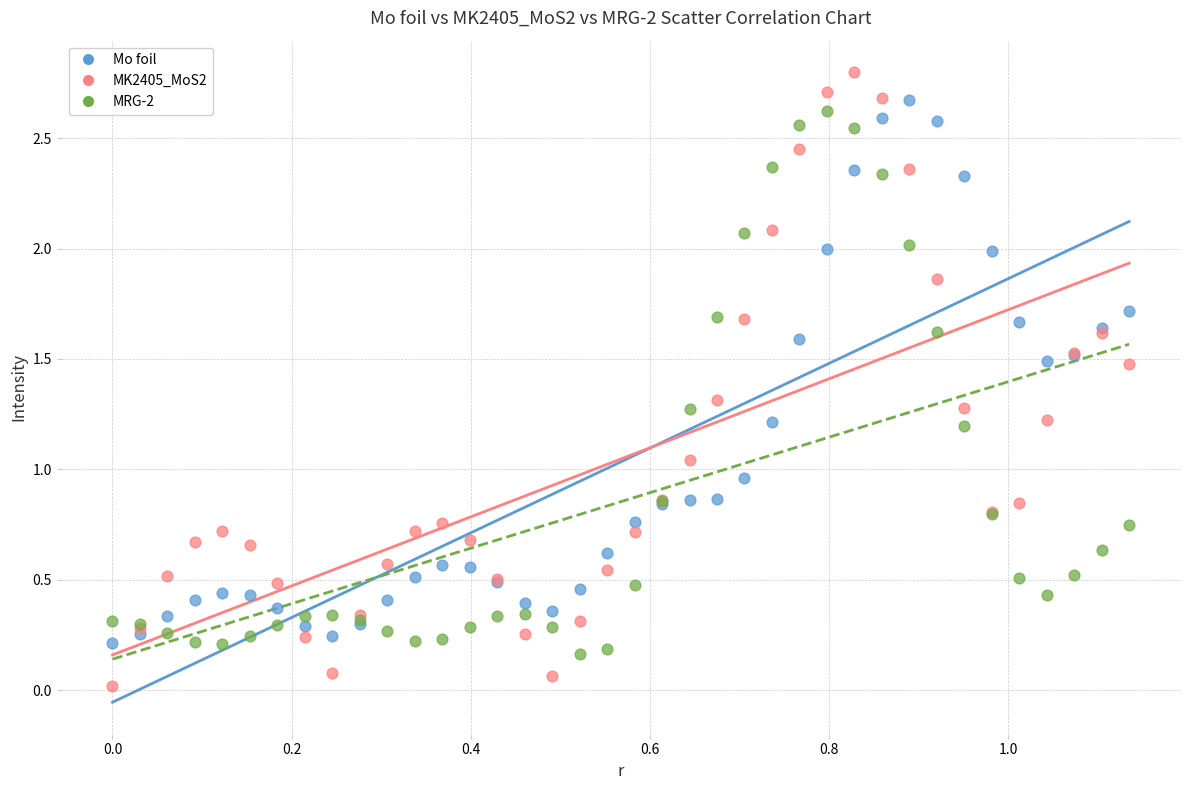

Which series reaches the minimum Y coordinate?

MK2405_MoS2